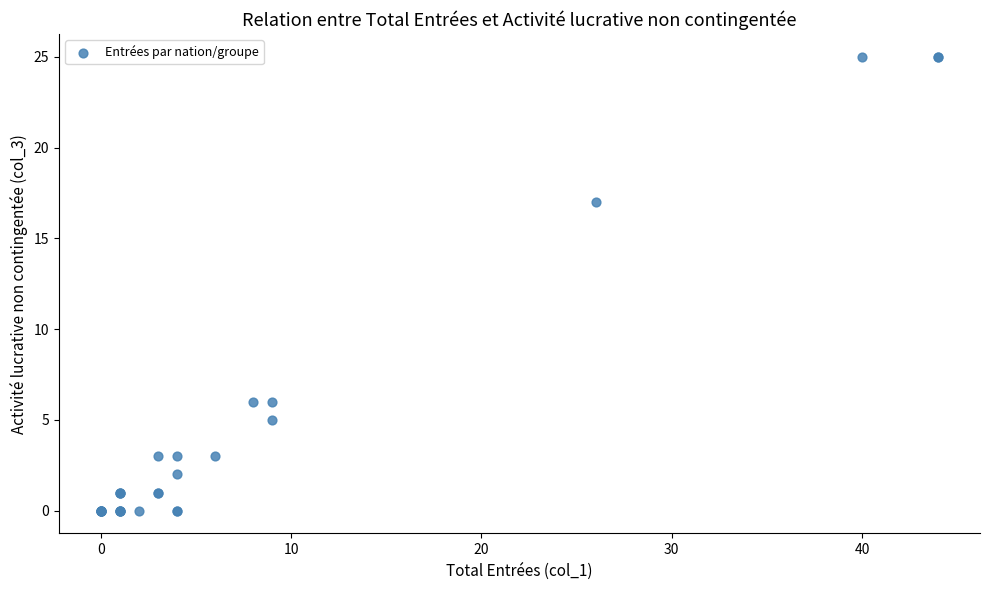

What Y value in the scatter plot is closest to 12?

17